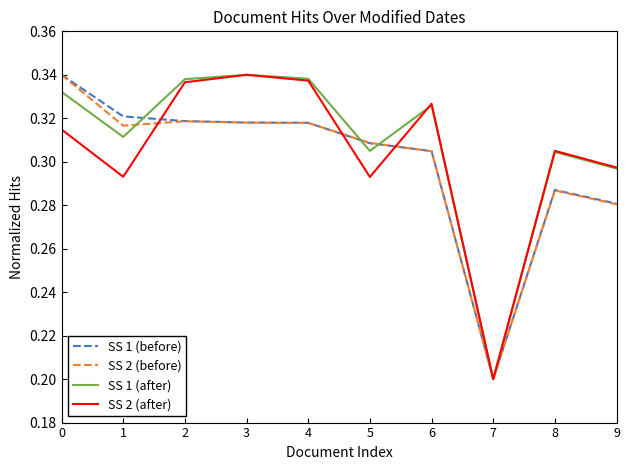

Where is SS 2 (before) nearest to the value 0?

7